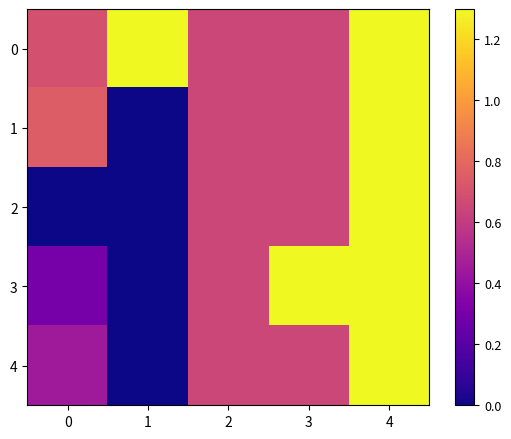

At 0, list the series in order from largest to smallest.

1, 0, 4, 3, 2